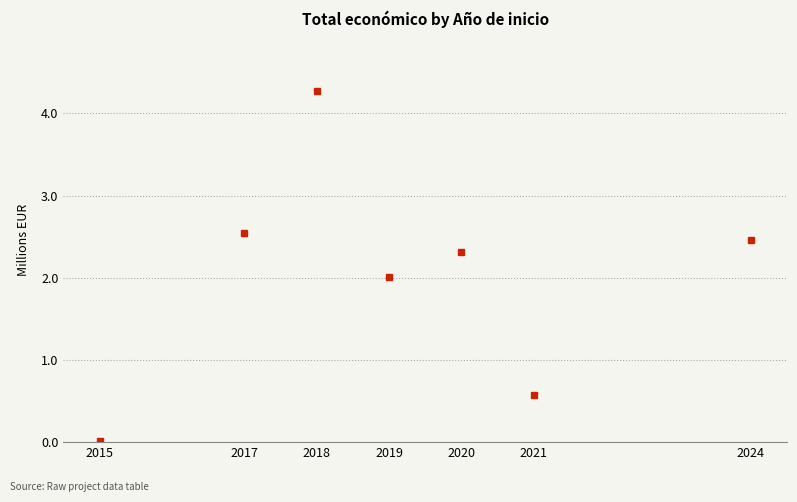

At which label is the value closest to 2?

2019